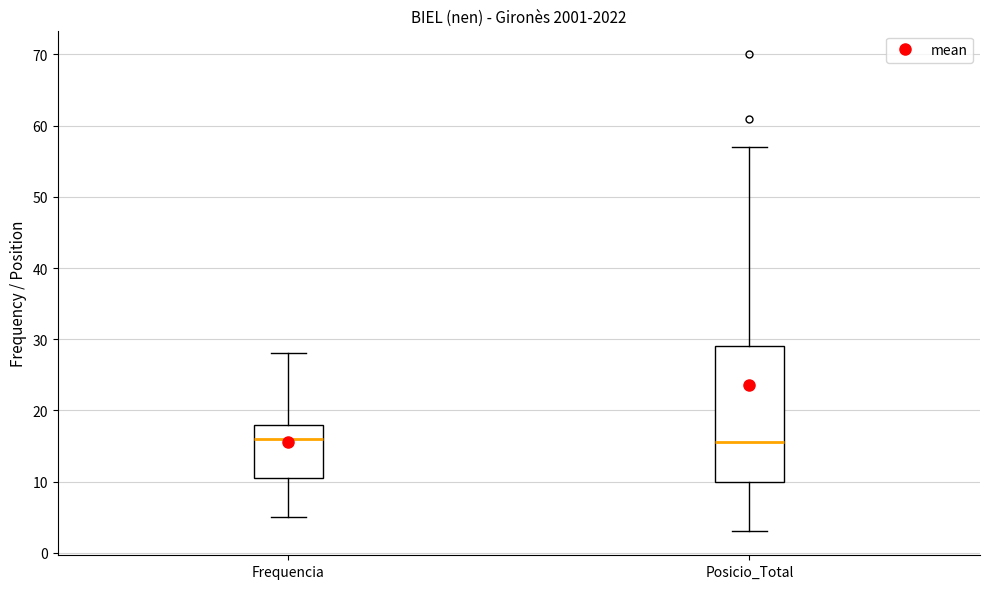

Where does the lower whisker of the box for Frequencia end on the y-axis? The values are not printed on the chart, so give them approximately, as read against the axis.

5